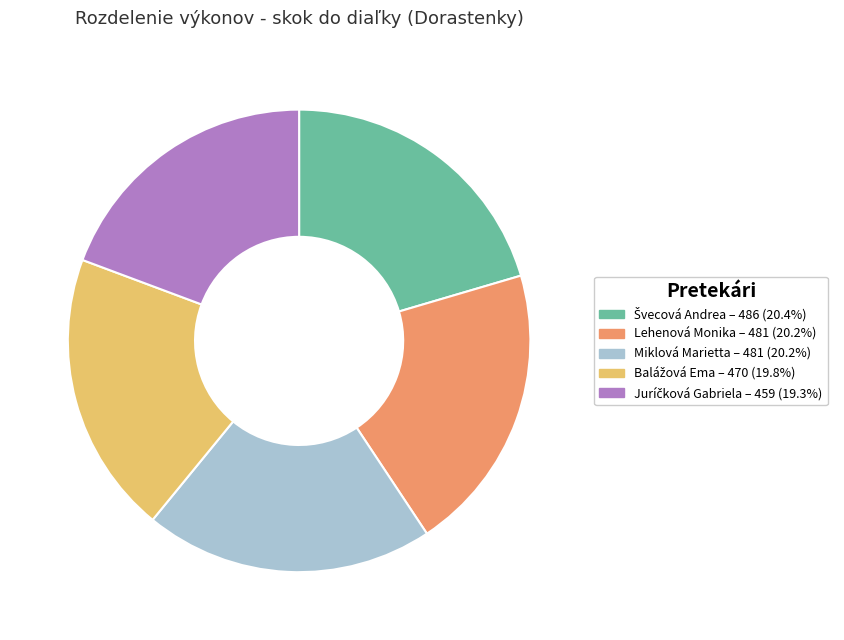

Does any single category account for the majority?

No